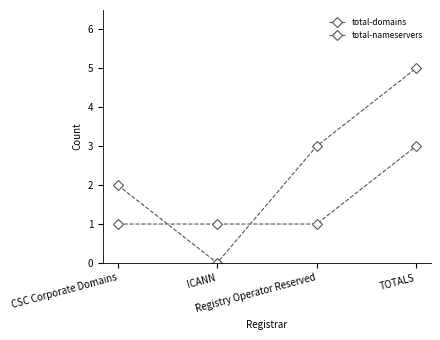

True or false: total-nameservers and total-domains cross at least once.

True